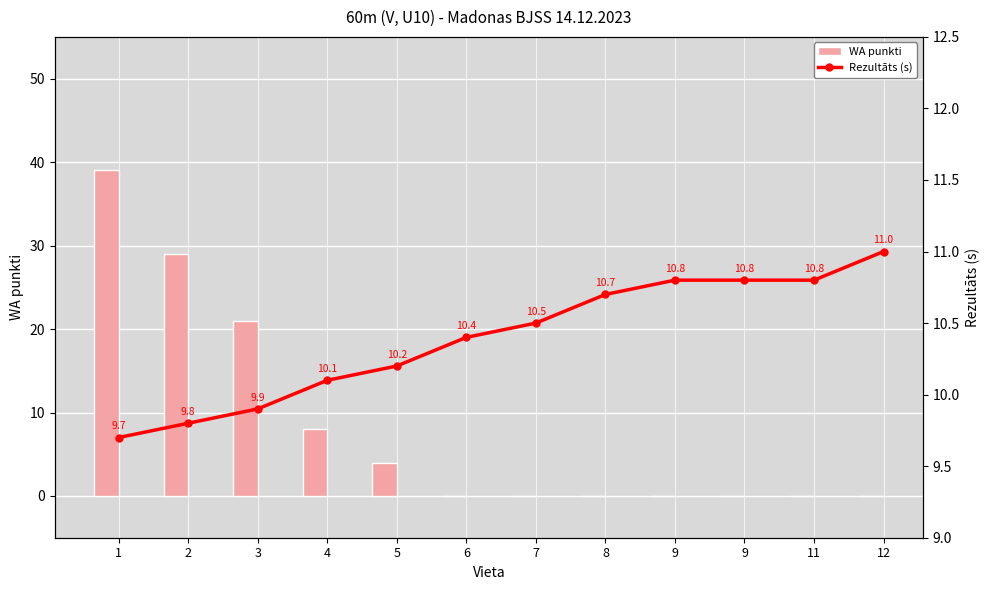

Reading left to right, transcribe all the data shown in this chart.

WA punkti (bars): 1=39.0	2=29.0	3=21.0	4=8.0	5=4.0	6=0.0	7=0.0	8=0.0	9=0.0	9=0.0	11=0.0	12=0.0
Rezultāts (s): 1=9.7	2=9.8	3=9.9	4=10.1	5=10.2	6=10.4	7=10.5	8=10.7	9=10.8	9=10.8	11=10.8	12=11.0